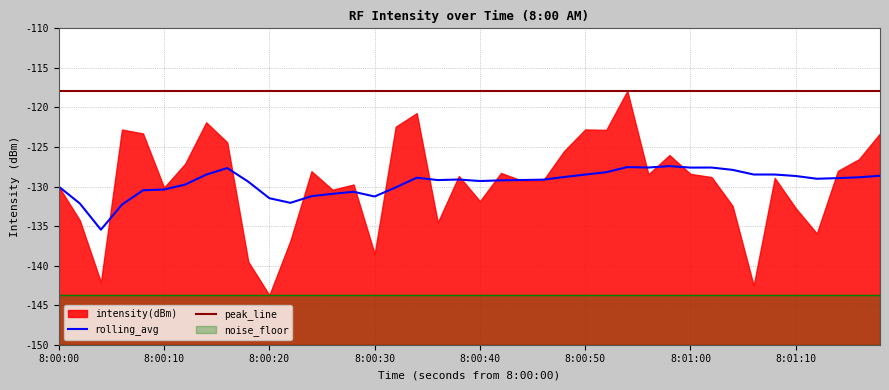

What is the lowest value of the peak_line series?

-117.9